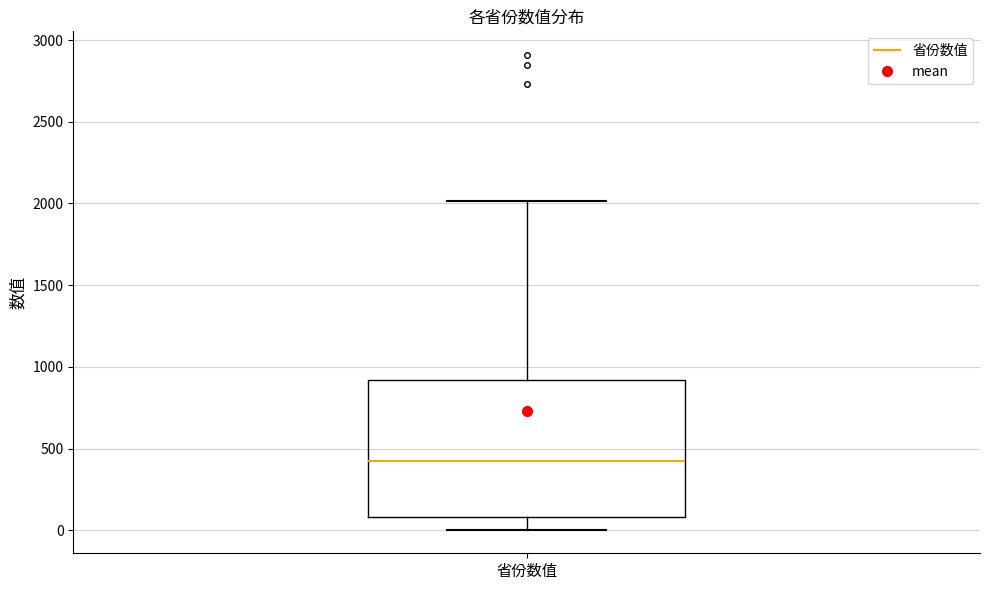

Transcribe this box plot: give where the median line is, the range the box spans, and where the two whiskers end, as read against the y-axis. The values are not printed on the chart, so give them approximately, as read against the axis.

median 450, box 100 to 900, whiskers 0 to 2000